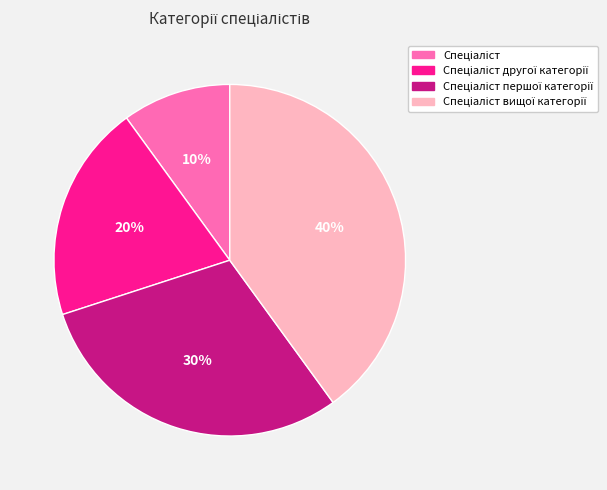

Is there a majority slice in this chart?

No